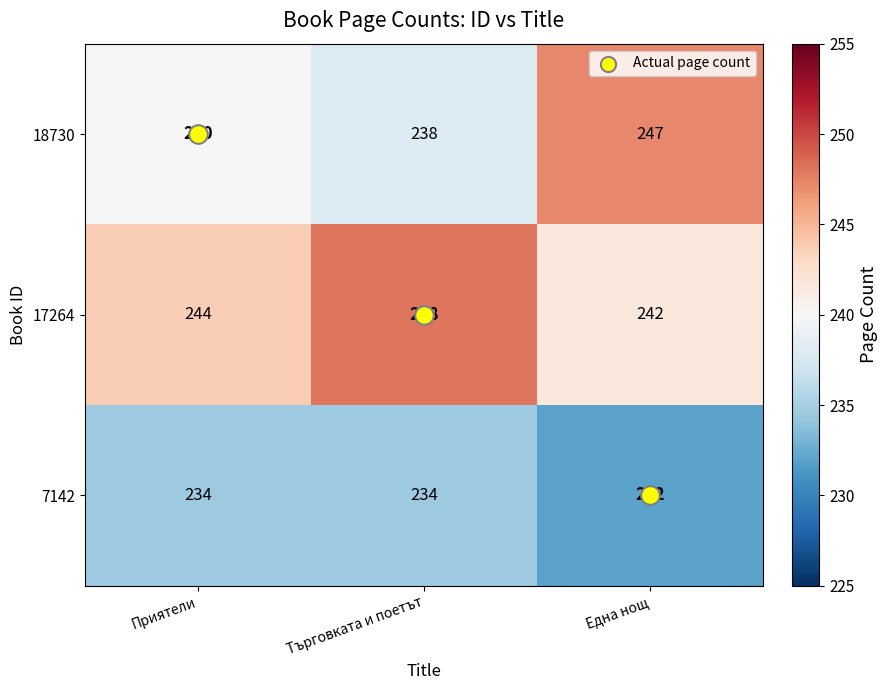

What is the spread (max minus min) of values at Търговката и поетът?

14